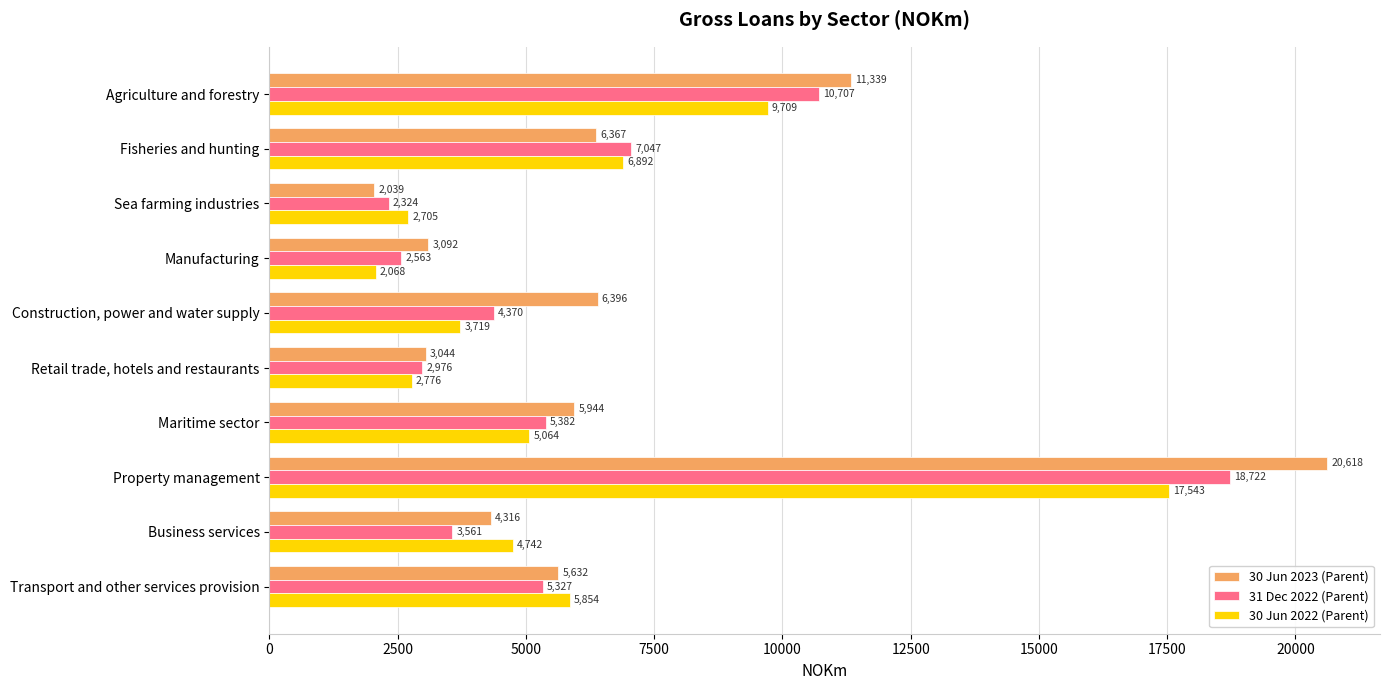

What is the difference between the second highest and minimum values in the 30 Jun 2022 (Parent) series?

7641